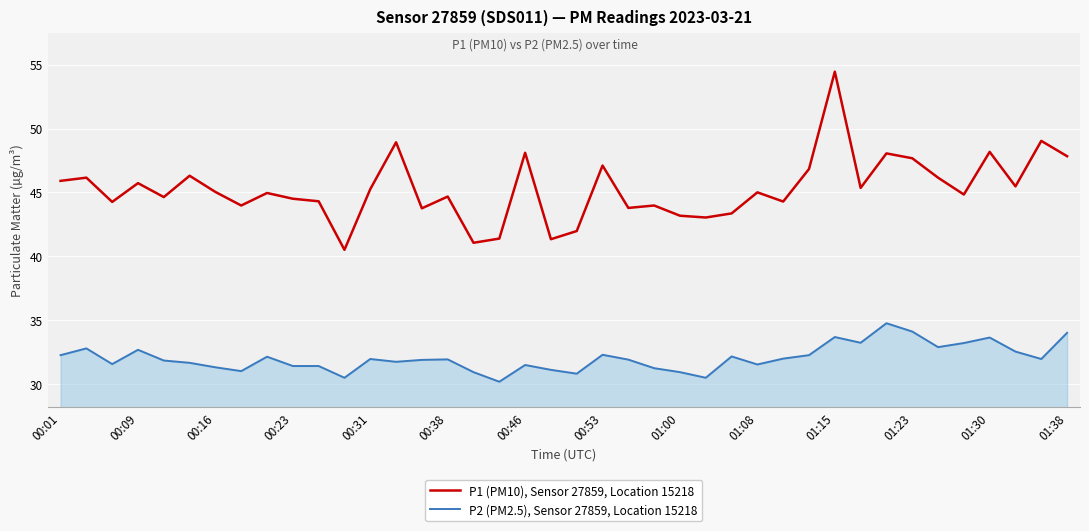

What is the maximum value shown in the chart?

54.5